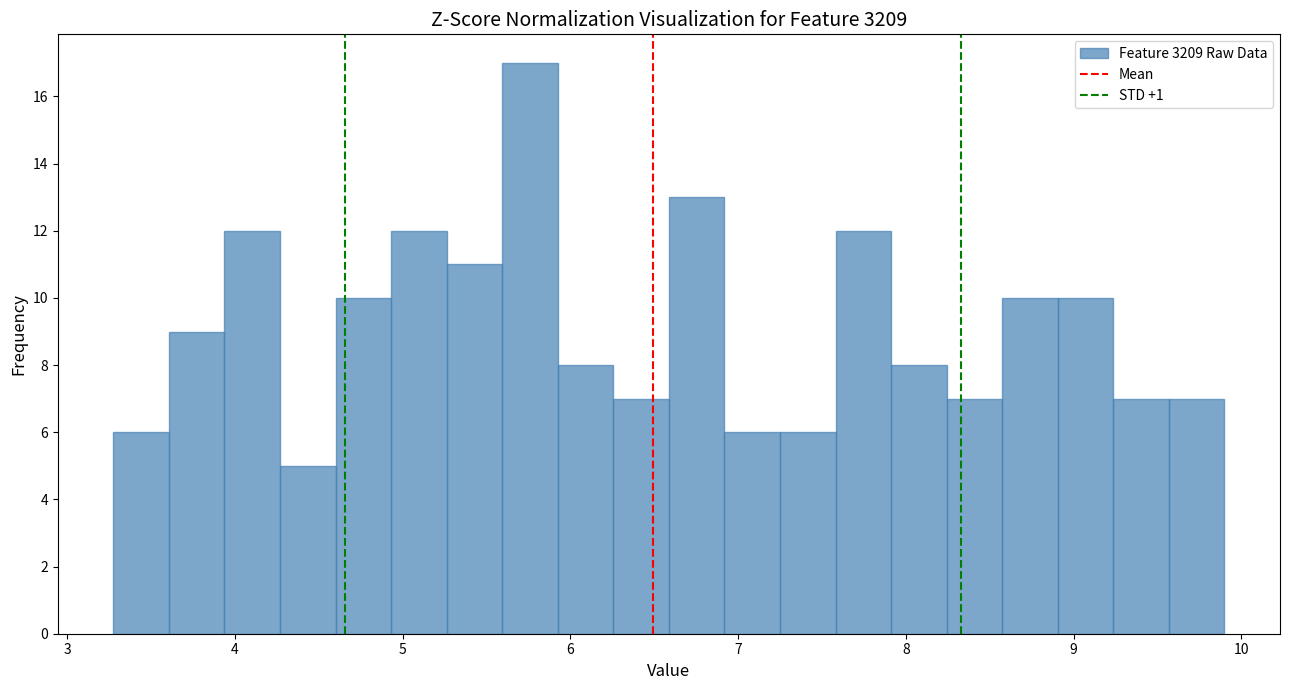

Read against the x-axis, roughly where is the centre of the tallest bar?

5.8